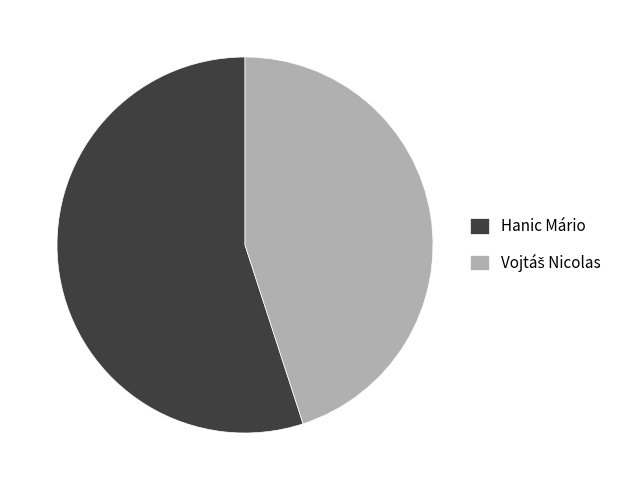

Is it true that Hanic Mário is 55% of the pie?

True